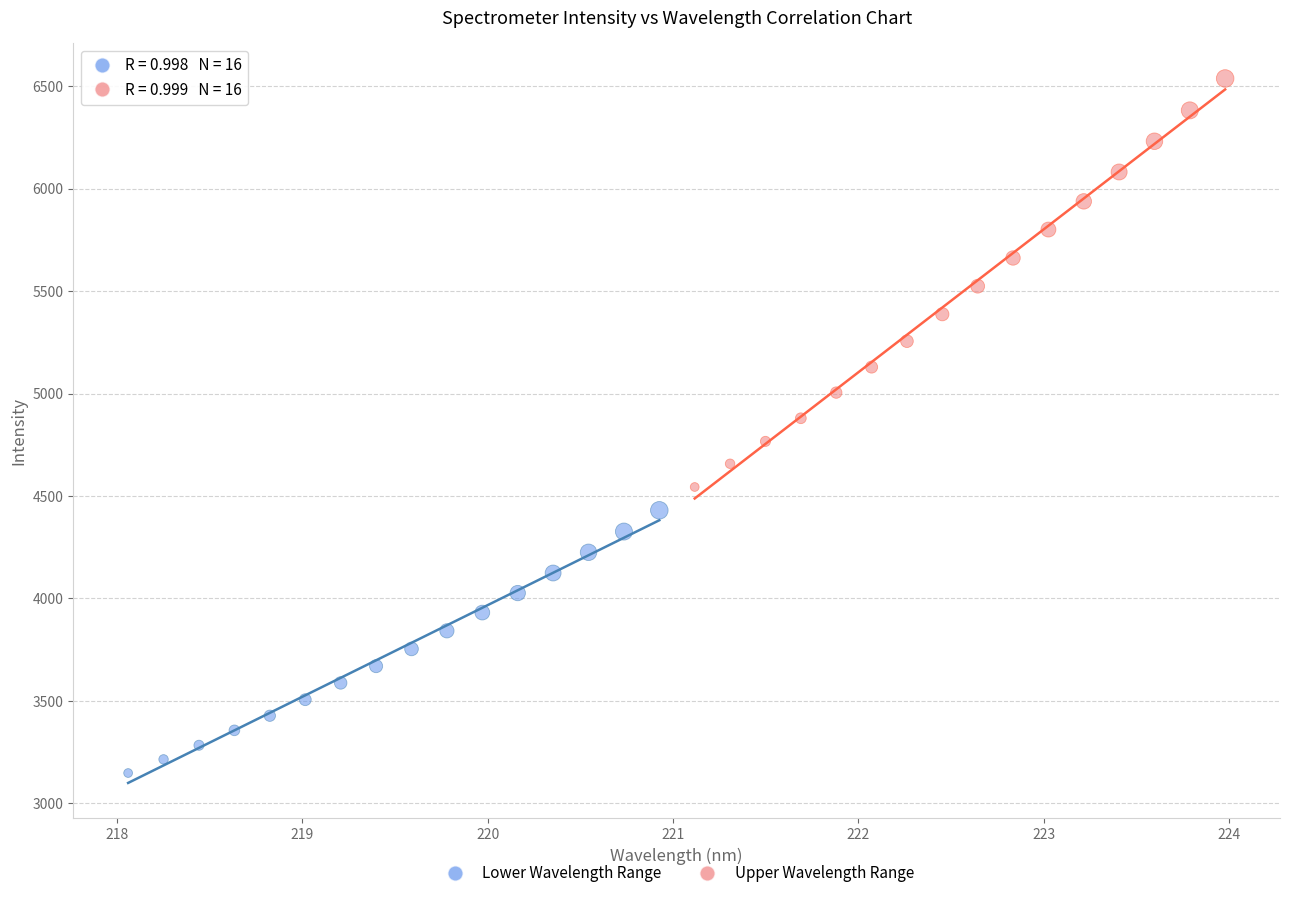

Which series has the widest spread of Y values?

Upper Wavelength Range